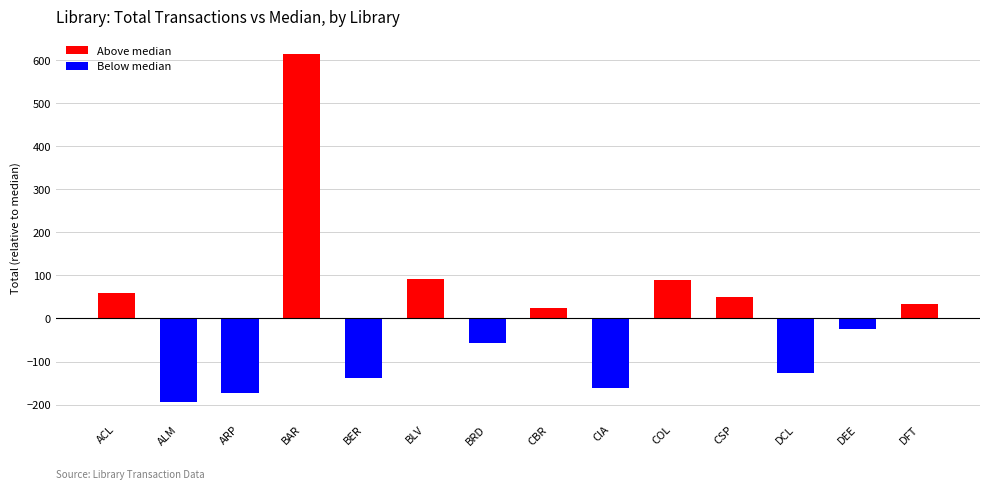

The chart shows a value of -66.1 at BER. True or false?

False